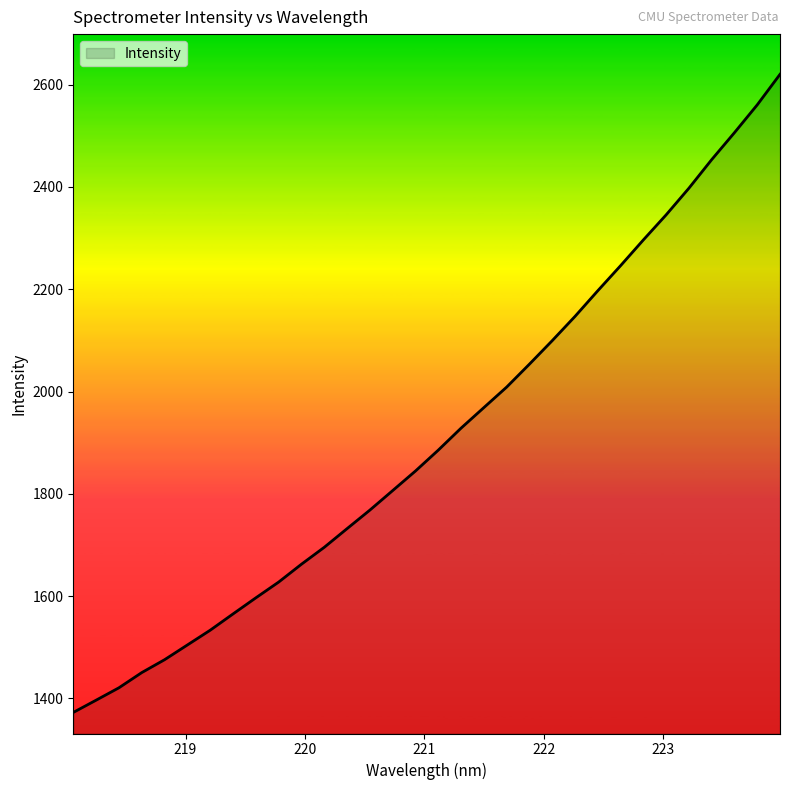

What is the difference between the maximum and minimum values?

1247.4